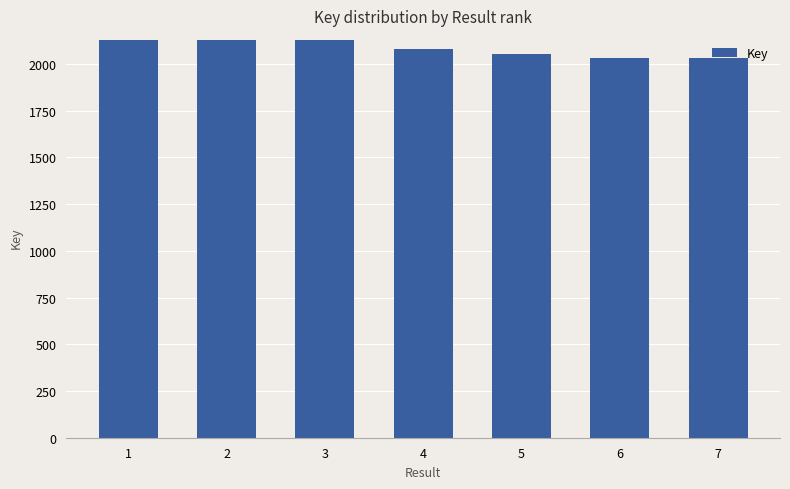

Are the bars horizontal?

No